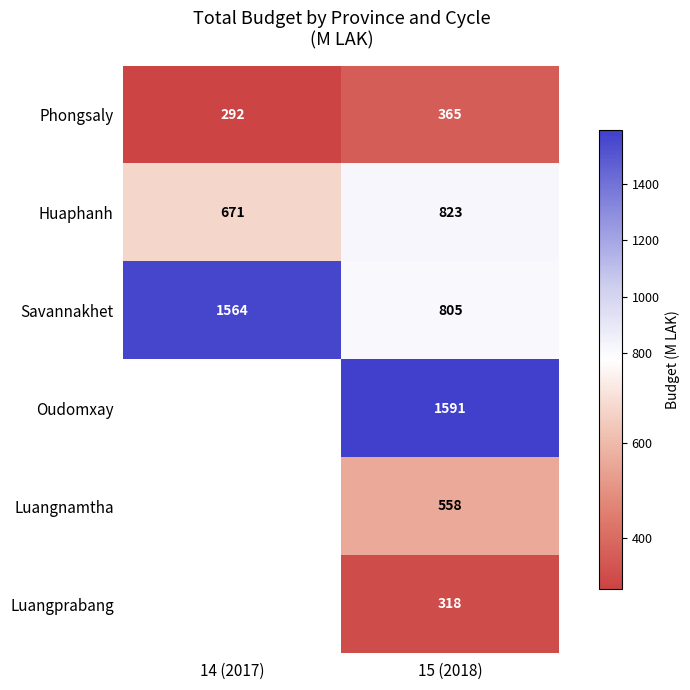

At which category is the sum across all series the highest?

15 (2018)